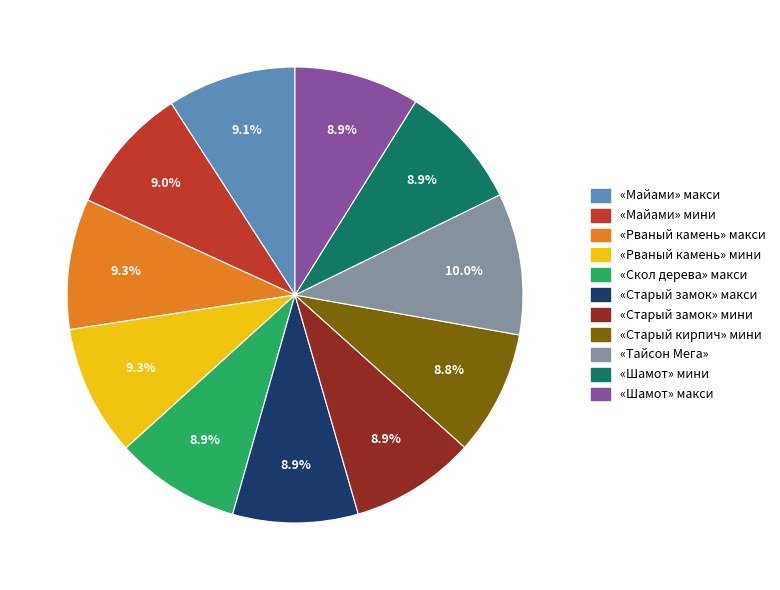

Is «Рваный камень» мини the majority of the pie?

No